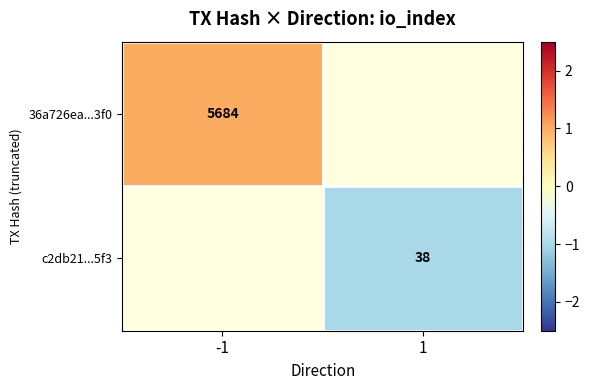

Is the value of c2db21...5f3 at 1 greater than the value of 36a726ea...3f0 at -1?

No